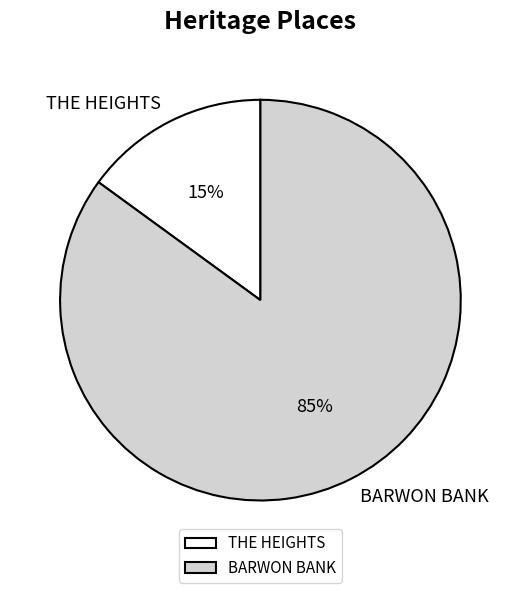

Is there a majority slice in this chart?

Yes